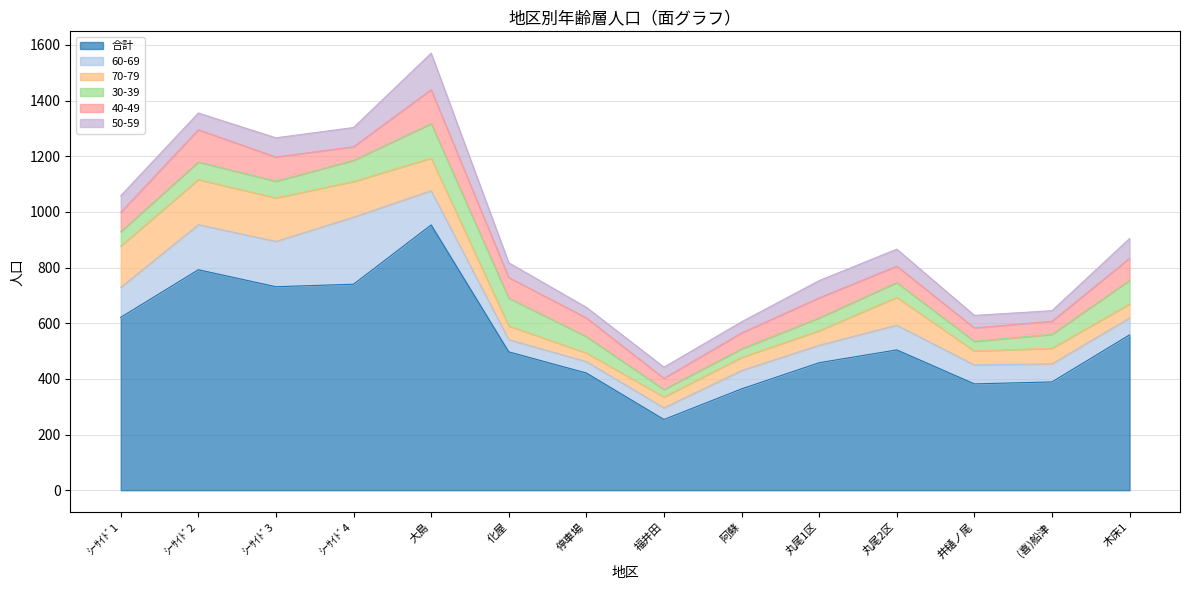

Where do 50-59 and 40-49 first cross each other?

ｼｰｻｲﾄﾞ3 and ｼｰｻｲﾄﾞ4